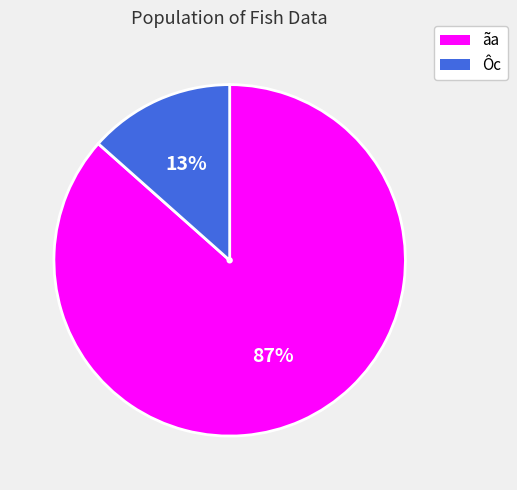

Rank the categories by value from lowest to highest.

Ôc, ãa